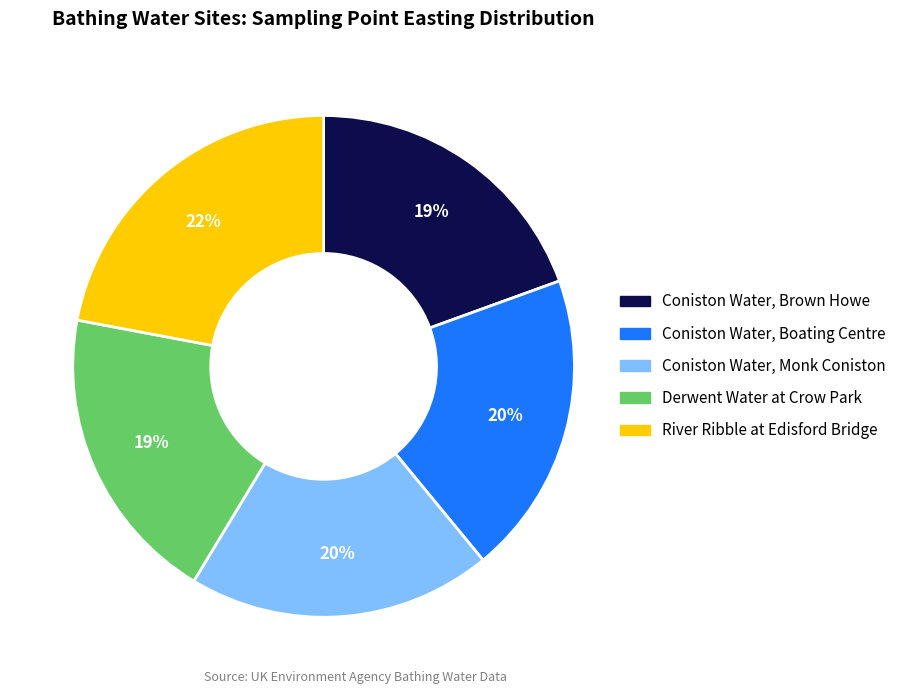

Combined, do Coniston Water, Monk Coniston and Coniston Water, Boating Centre account for over 50%?

No